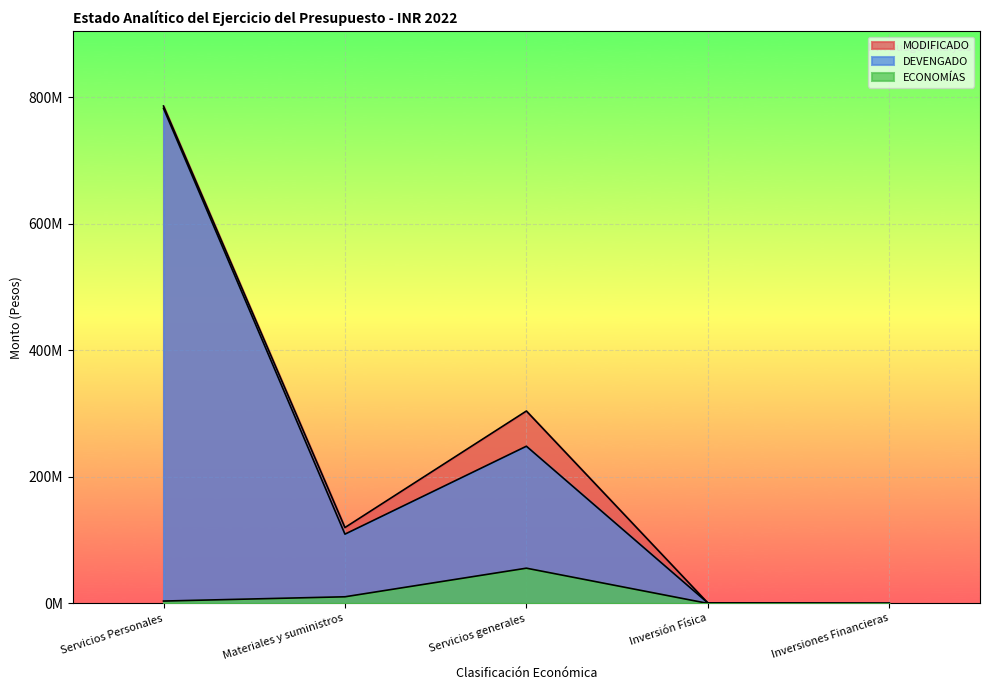

Reading right to left, what are all the values shown in this chart?

MODIFICADO: 0.0	742004.0	304101353.9	119905966.4	786254083.0
DEVENGADO: 0.0	739684.0	248445404.8	109463300.1	782566178.1
ECONOMÍAS: 0.0	2320.0	55655949.1	10442666.2	3687905.0